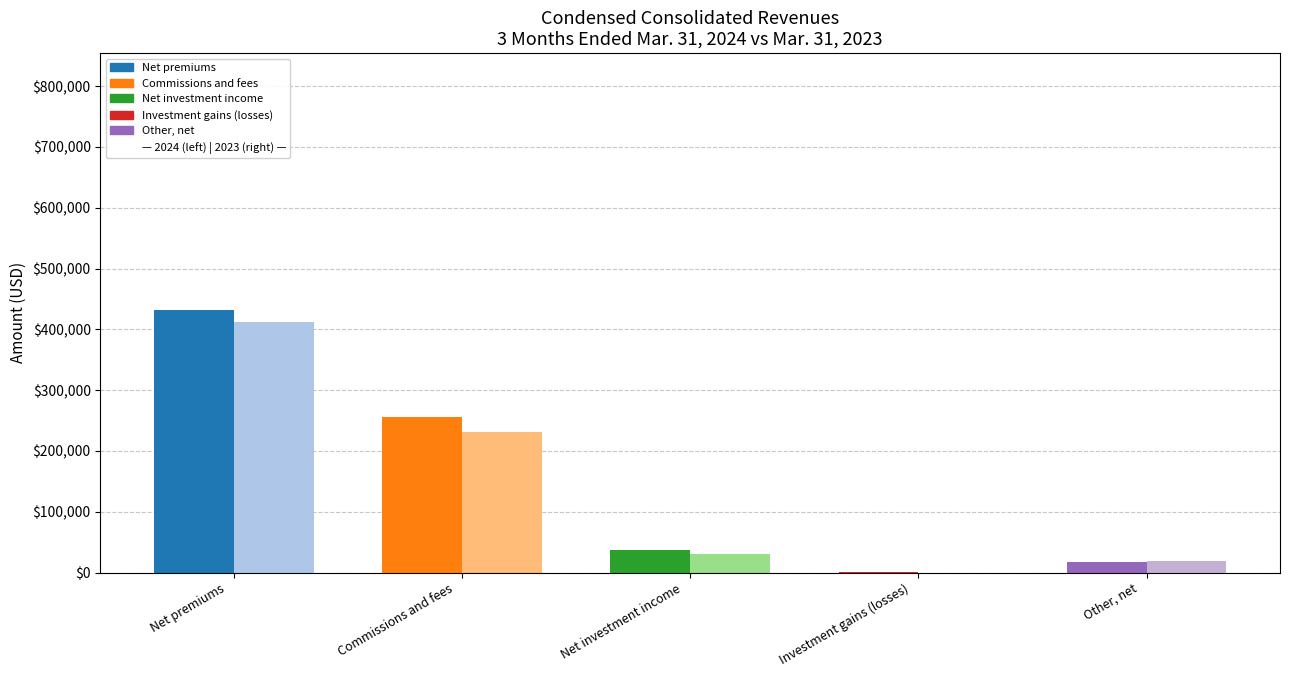

What is the total value across all series at Other, net
?

17415